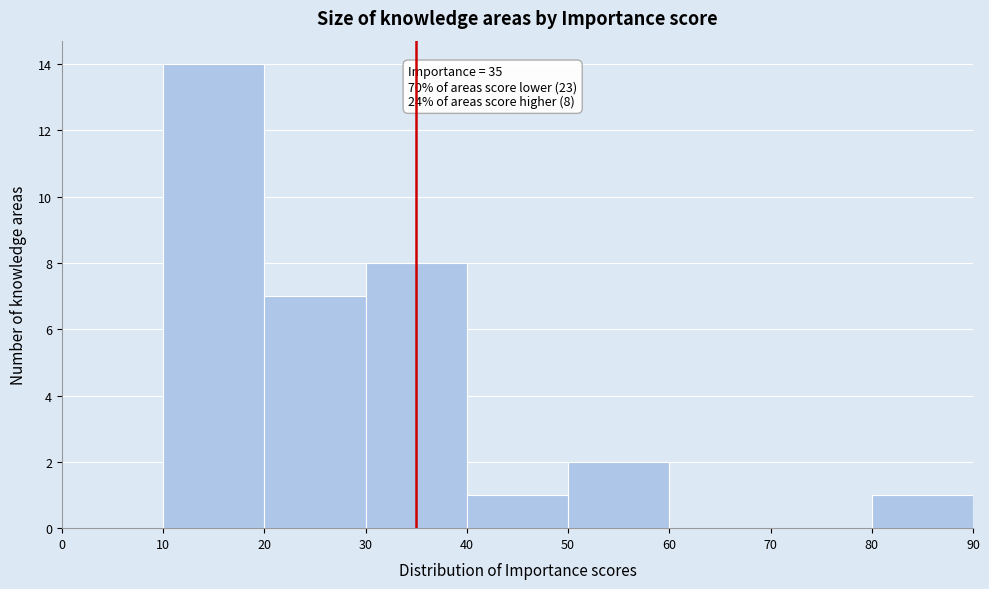

Which range on the x-axis has the tallest bar?

10 to 20